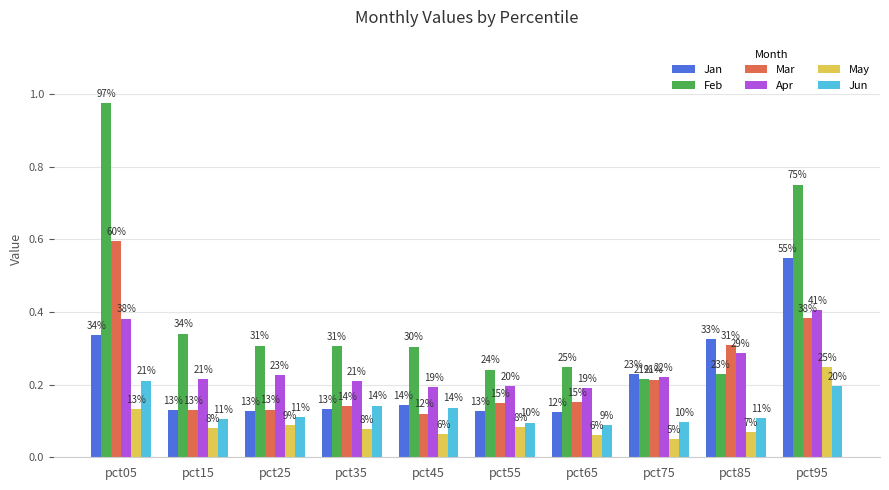

Between pct45 and pct95, which is larger?

pct95